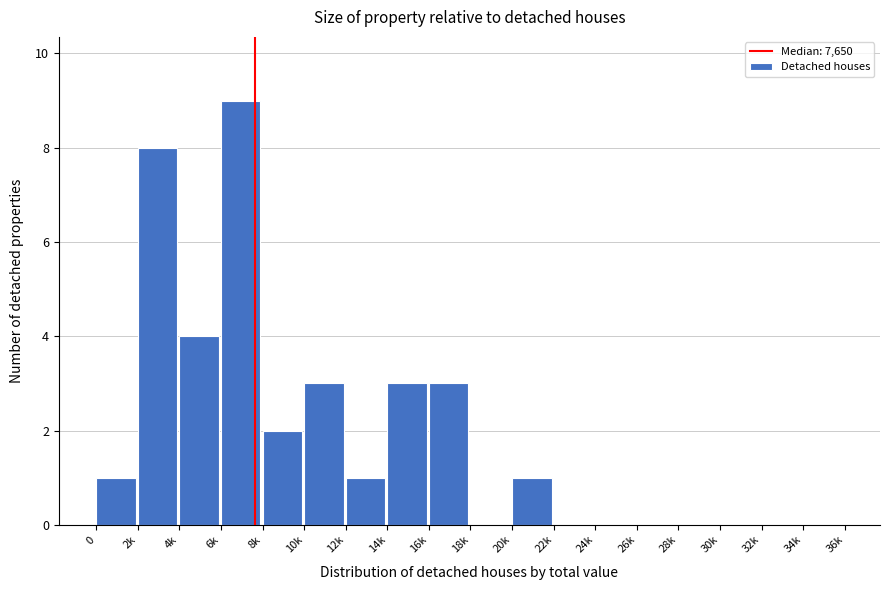

Reading left to right, what are all the values shown in this chart?

0=1	2k=8	4k=4	6k=9	8k=2	10k=3	12k=1	14k=3	16k=3	18k=0	20k=1	22k=0	24k=0	26k=0	28k=0	30k=0	32k=0	34k=0